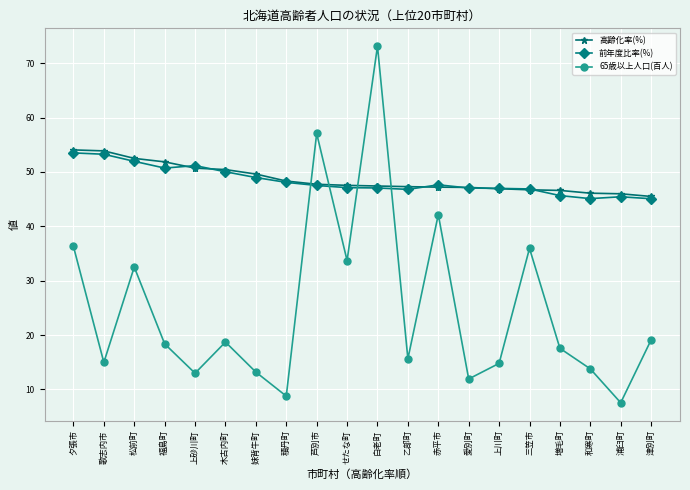

How many lines are shown in the chart?

3